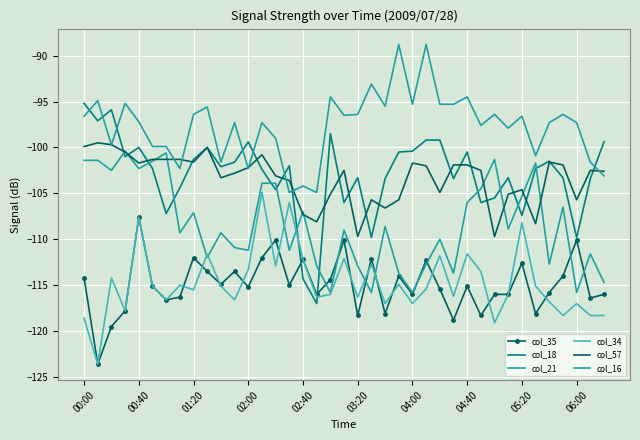

Count the number of data series in this chart.

6